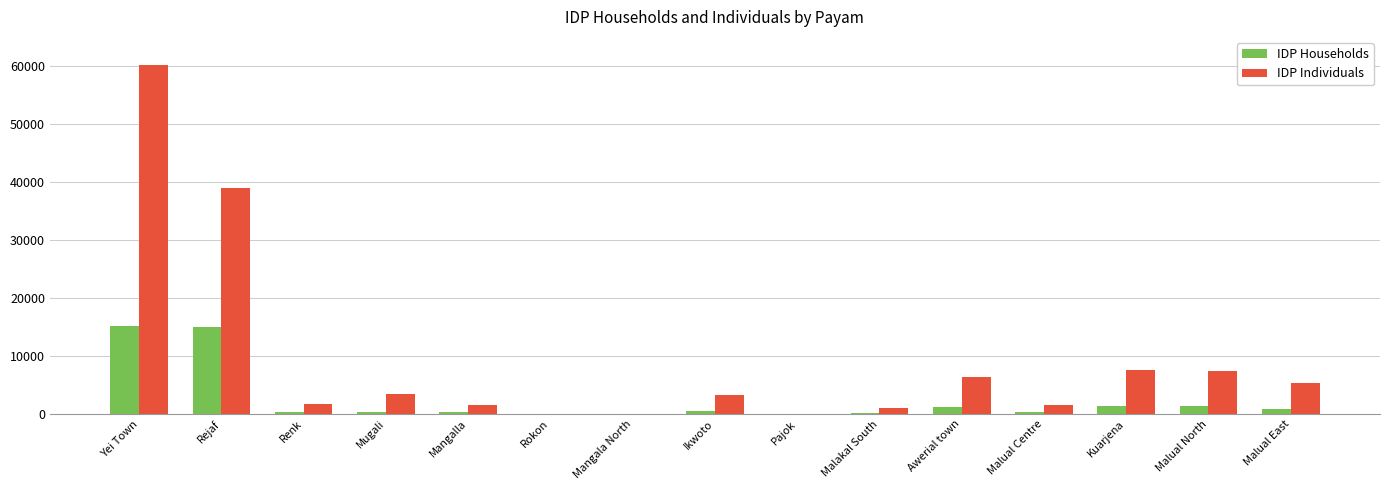

Which series has the largest range (max minus min)?

IDP Individuals